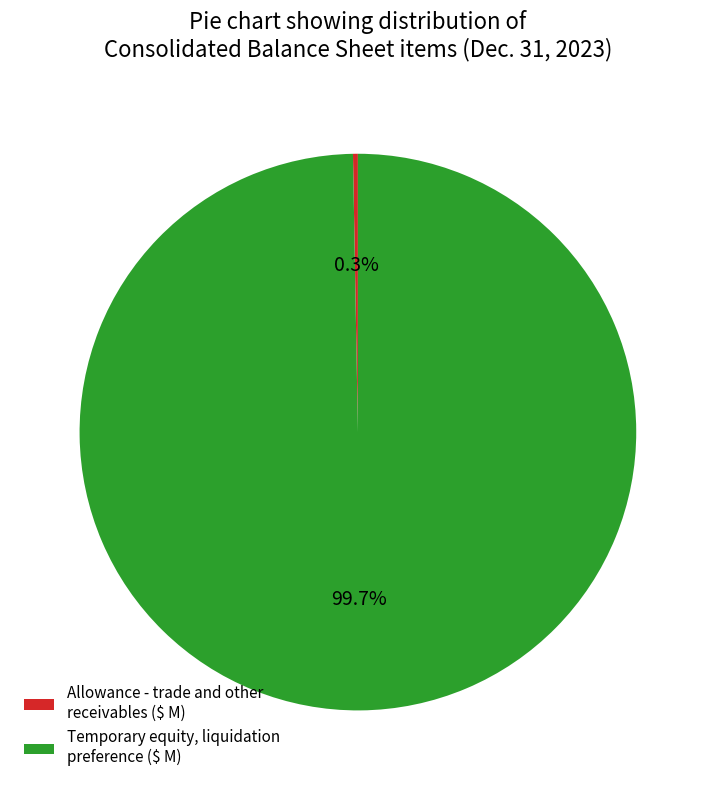

How much of the chart is everything except Temporary equity, liquidation preference ($ M)?

0.3%